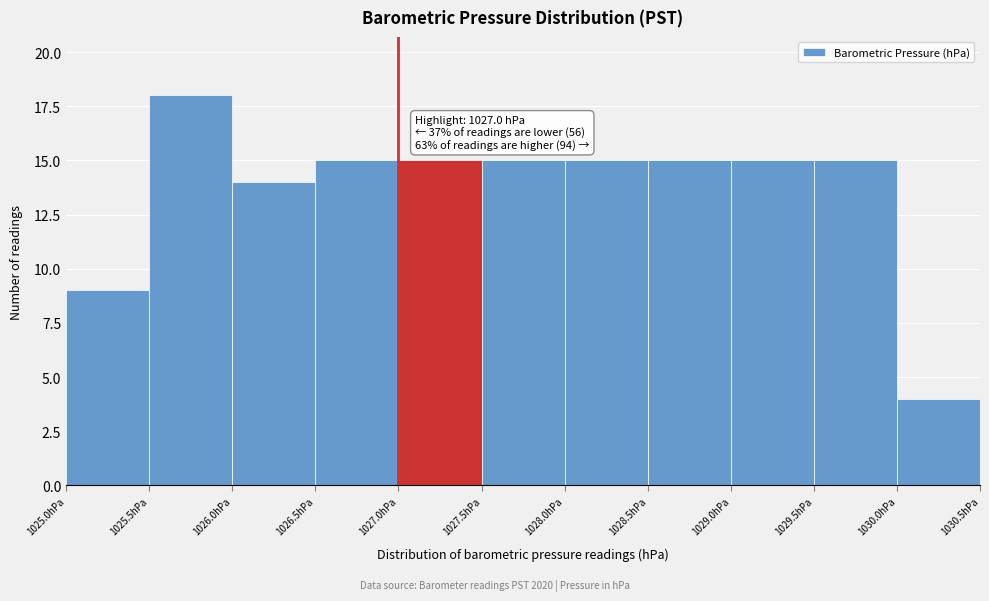

Over which range of the x-axis is the bar tallest?

1025.5 to 1026.0